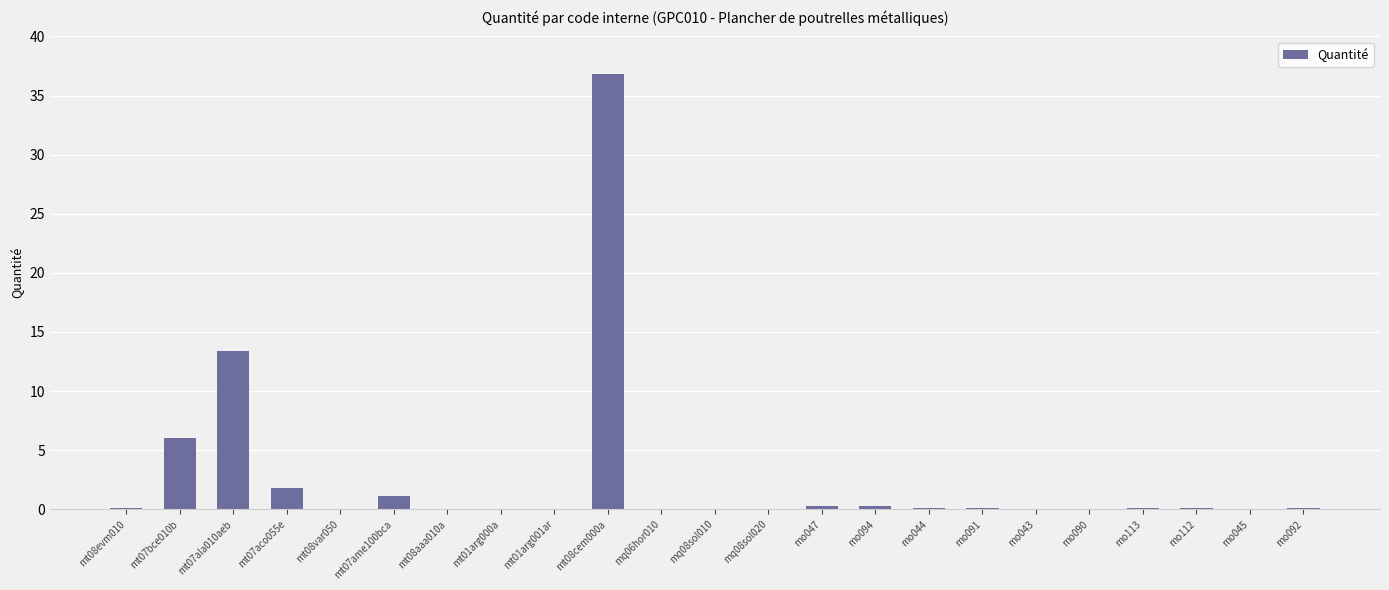

What is the sum of all values?

60.4